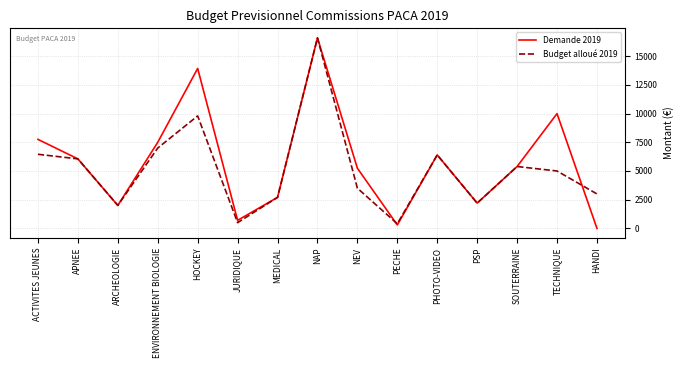

Which series changed the most between MEDICAL and NEV?

Demande 2019